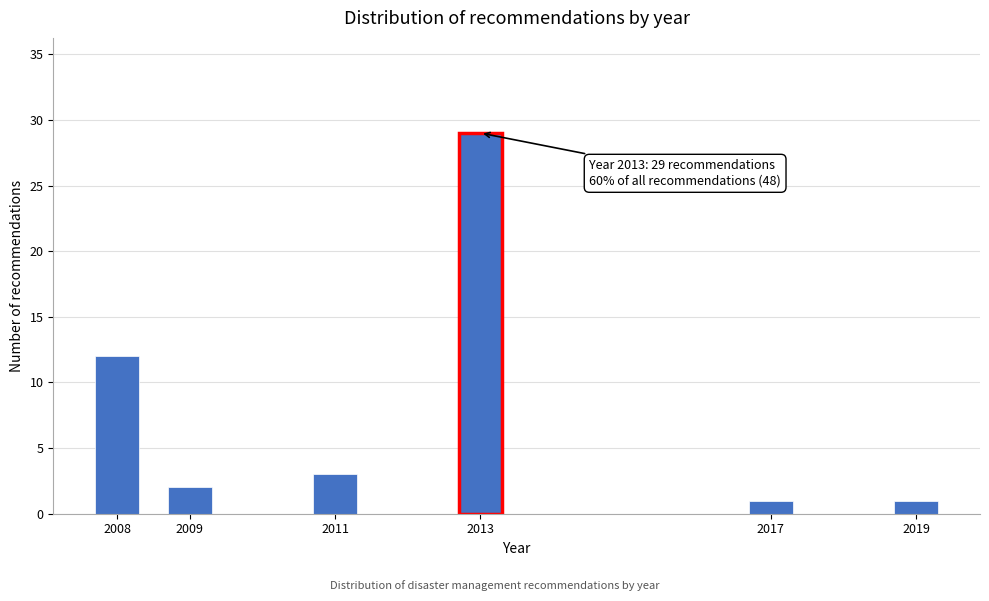

Reading left to right, what are all the values shown in this chart?

12	2	3	29	1	1